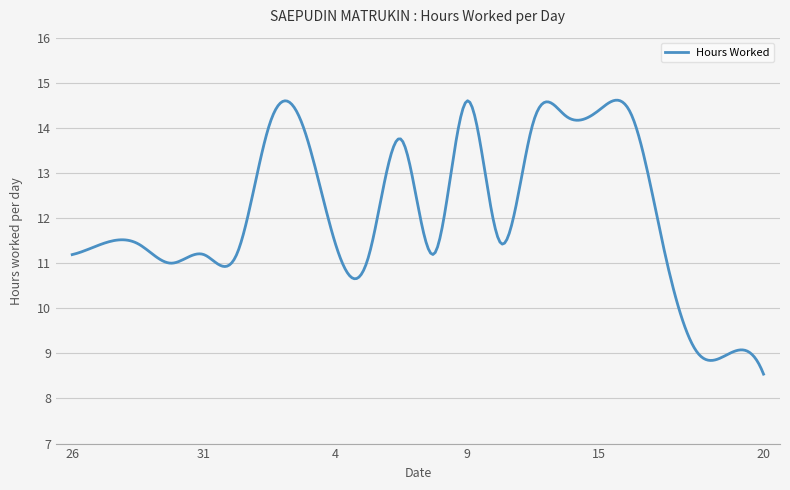

What is the greatest value displayed?

14.6